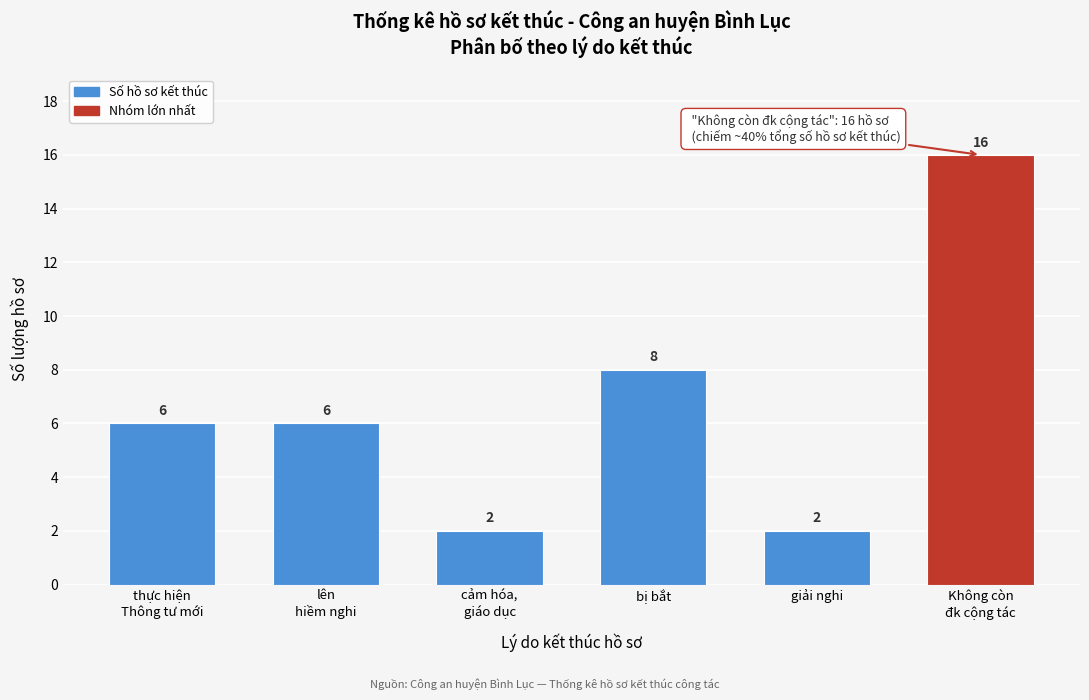

Reading right to left, what are all the values shown in this chart?

16	2	8	2	6	6